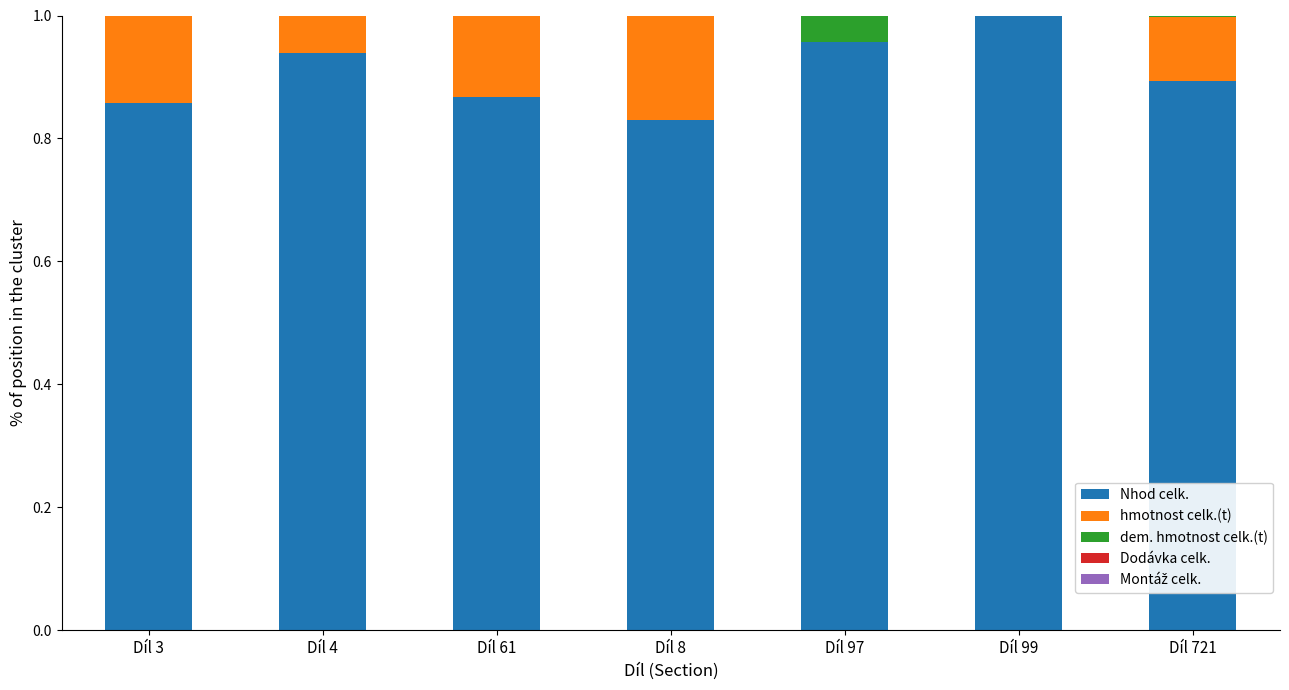

Does the chart contain stacked bars?

Yes